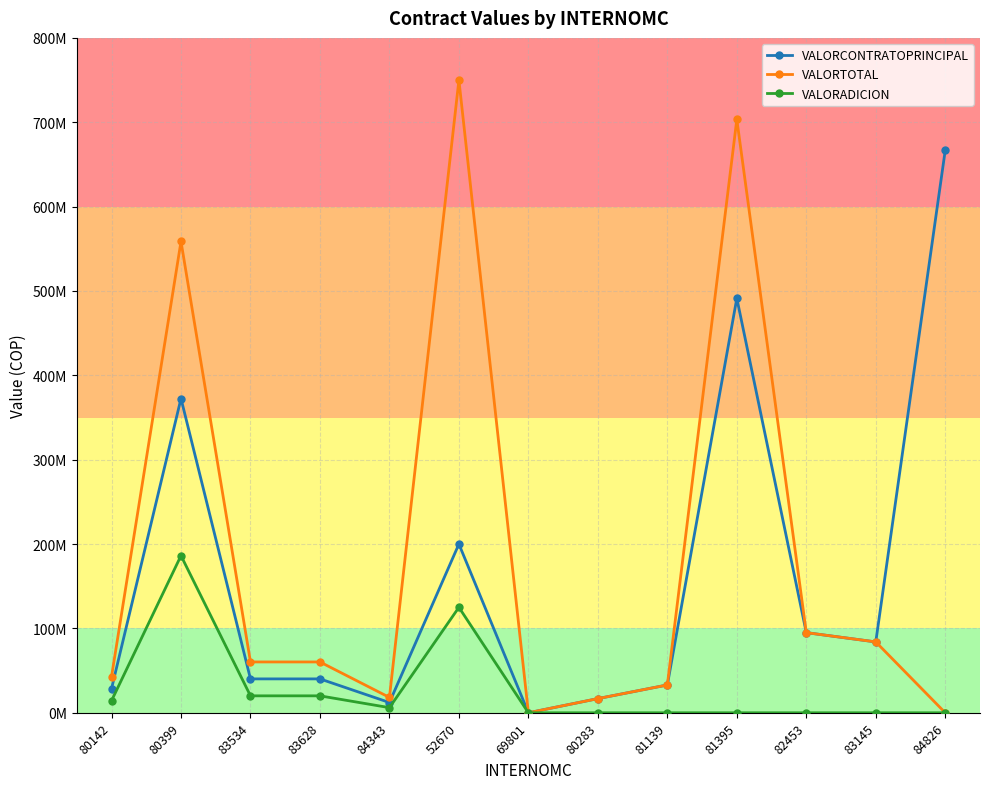

What are all the series names shown in the legend?

VALORCONTRATOPRINCIPAL, VALORTOTAL, VALORADICION